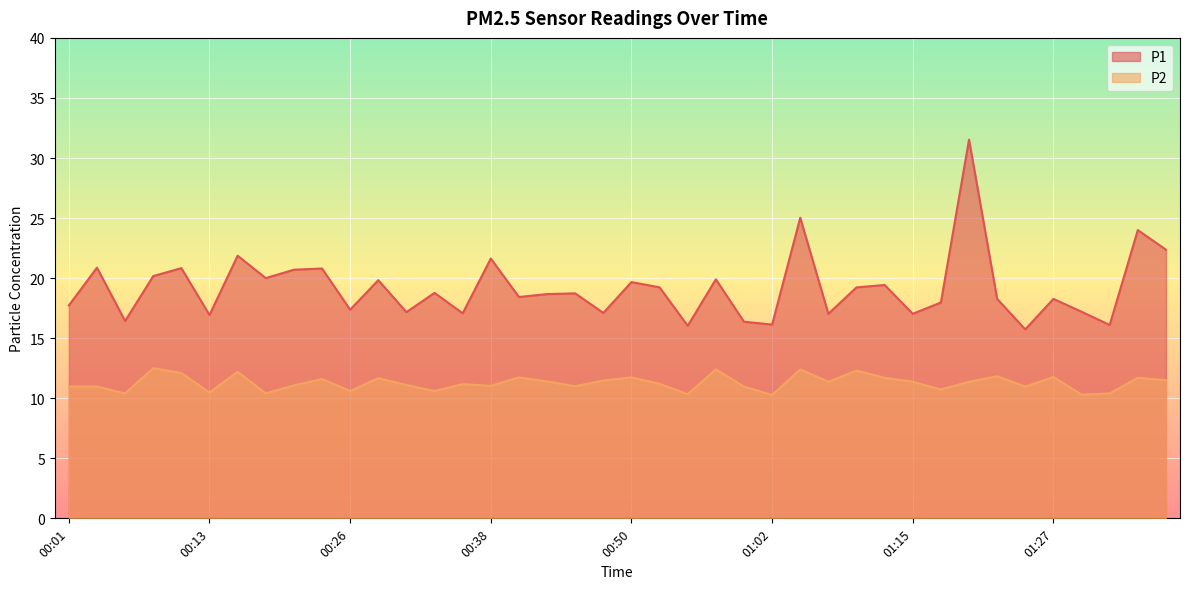

What are all the series names shown in the legend?

P1, P2